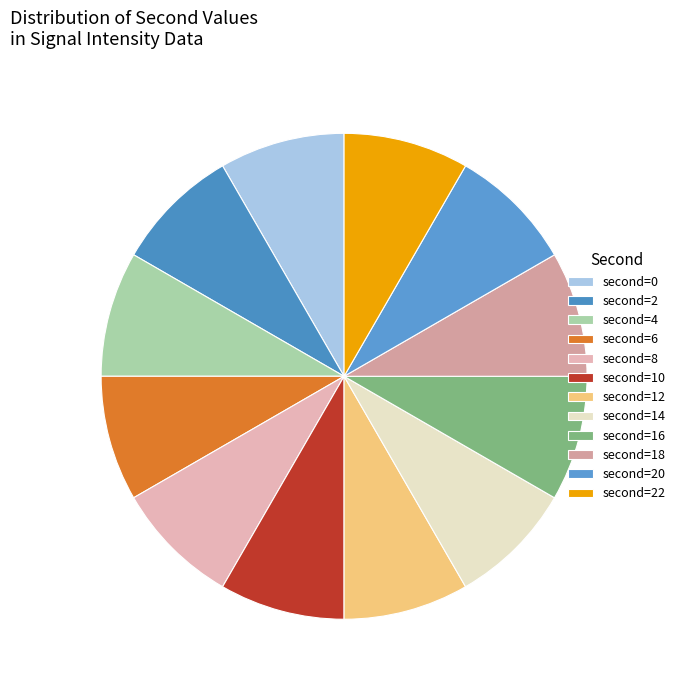

To the nearest percent, what is the average slice percentage?

8%